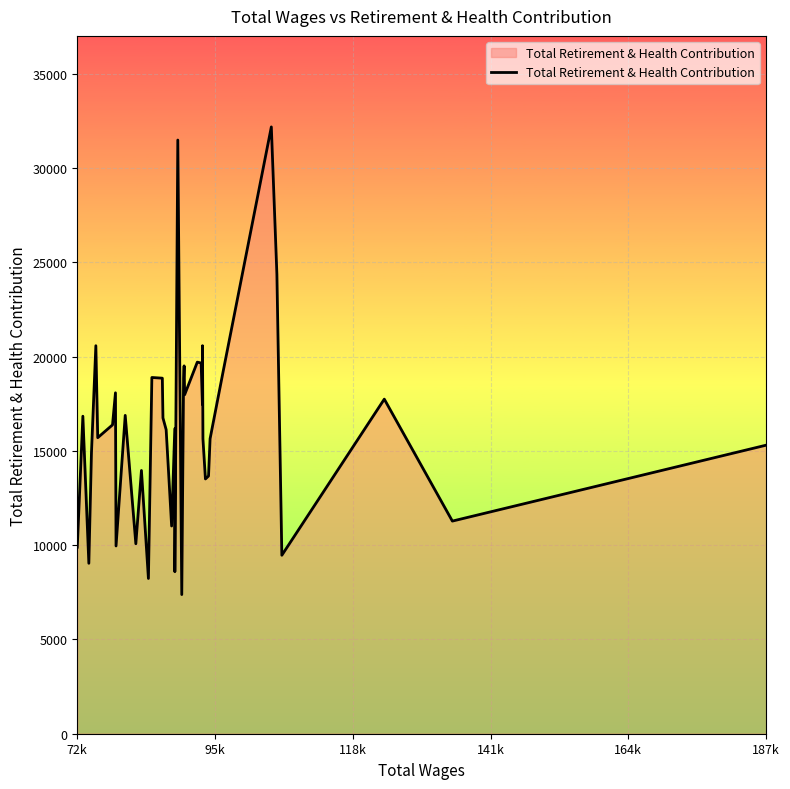

What is the minimum value shown in the chart?

7378